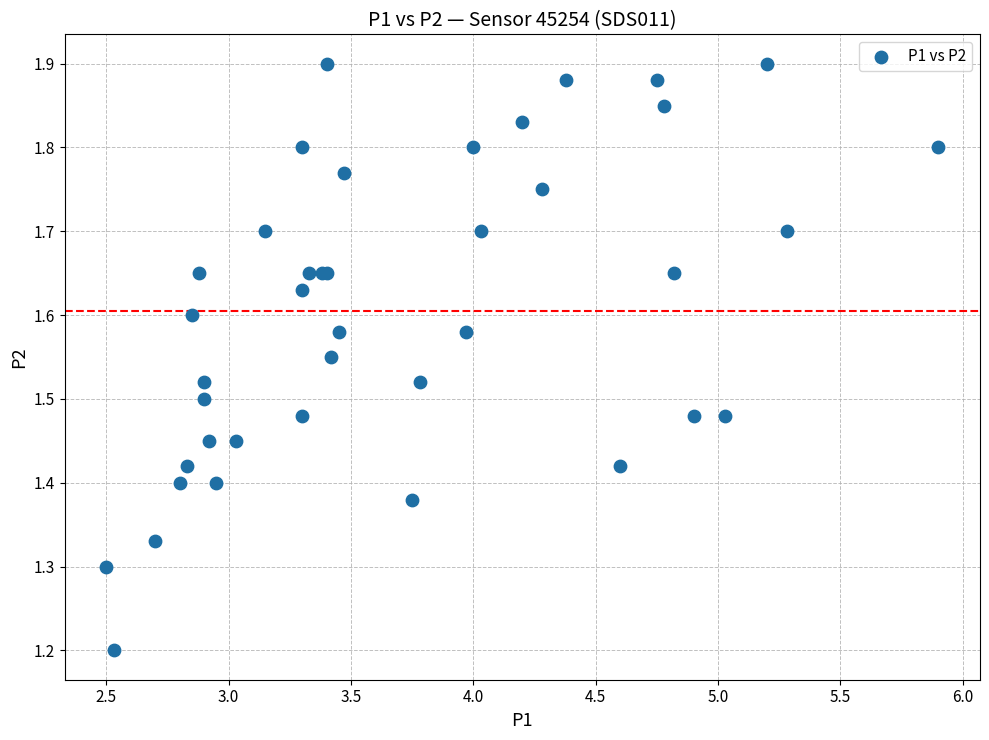

What Y value in the scatter plot is closest to 1?

1.2